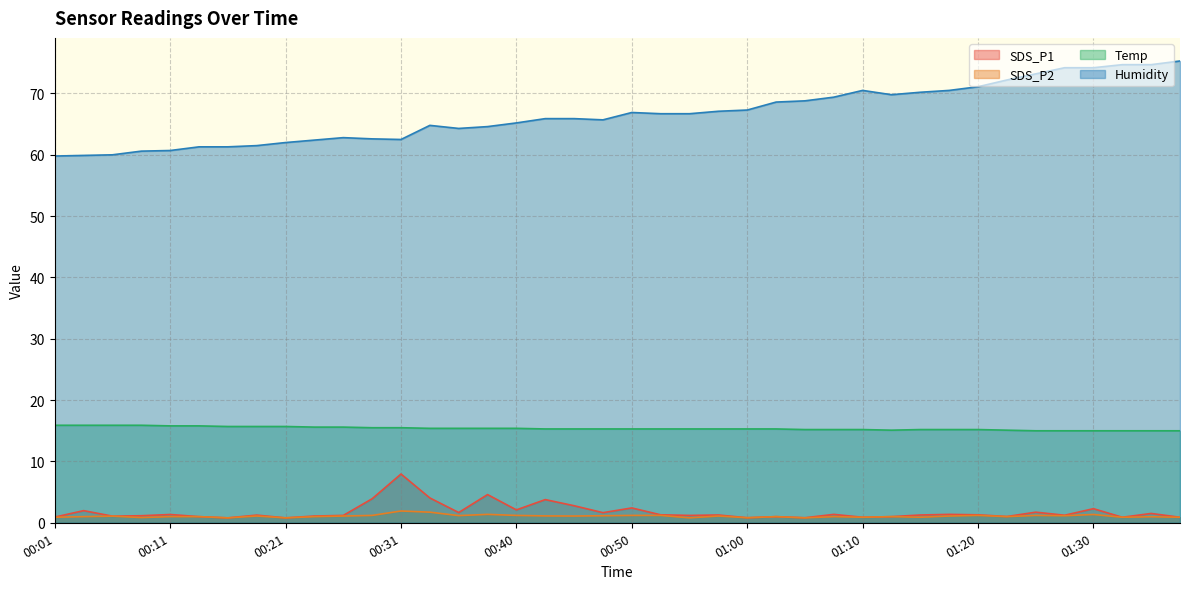

Reading left to right, extract all data points from this chart.

SDS_P1: 00:01=0.9	00:04=2.0	00:06=1.1	00:09=1.1	00:11=1.4	00:13=1.0	00:16=0.8	00:18=1.2	00:21=0.8	00:23=1.1	00:26=1.2	00:28=3.9	00:31=8.0	00:33=4.0	00:36=1.7	00:38=4.6	00:40=2.1	00:43=3.8	00:45=2.8	00:48=1.6	00:50=2.4	00:53=1.3	00:55=1.2	00:58=1.3	01:00=0.8	01:03=1.0	01:05=0.8	01:08=1.4	01:10=0.9	01:12=1.0	01:15=1.3	01:17=1.4	01:20=1.3	01:22=1.0	01:25=1.7	01:27=1.2	01:30=2.3	01:32=0.9	01:35=1.5	01:37=0.9
SDS_P2: 00:01=0.9	00:04=1.0	00:06=1.1	00:09=0.8	00:11=1.0	00:13=1.0	00:16=0.8	00:18=1.1	00:21=0.8	00:23=1.0	00:26=1.1	00:28=1.2	00:31=1.9	00:33=1.7	00:36=1.2	00:38=1.4	00:40=1.2	00:43=1.1	00:45=1.1	00:48=1.1	00:50=1.2	00:53=1.2	00:55=0.8	00:58=1.1	01:00=0.8	01:03=1.0	01:05=0.8	01:08=1.0	01:10=0.9	01:12=1.0	01:15=0.9	01:17=1.1	01:20=1.2	01:22=1.0	01:25=1.2	01:27=1.1	01:30=1.4	01:32=0.9	01:35=1.0	01:37=0.9
Temp: 00:01=15.9	00:04=15.9	00:06=15.9	00:09=15.9	00:11=15.8	00:13=15.8	00:16=15.7	00:18=15.7	00:21=15.7	00:23=15.6	00:26=15.6	00:28=15.5	00:31=15.5	00:33=15.4	00:36=15.4	00:38=15.4	00:40=15.4	00:43=15.3	00:45=15.3	00:48=15.3	00:50=15.3	00:53=15.3	00:55=15.3	00:58=15.3	01:00=15.3	01:03=15.3	01:05=15.2	01:08=15.2	01:10=15.2	01:12=15.1	01:15=15.2	01:17=15.2	01:20=15.2	01:22=15.1	01:25=15.0	01:27=15.0	01:30=15.0	01:32=15.0	01:35=15.0	01:37=15.0
Humidity: 00:01=59.8	00:04=59.9	00:06=60.0	00:09=60.6	00:11=60.7	00:13=61.3	00:16=61.3	00:18=61.5	00:21=62.0	00:23=62.4	00:26=62.8	00:28=62.6	00:31=62.5	00:33=64.8	00:36=64.3	00:38=64.6	00:40=65.2	00:43=65.9	00:45=65.9	00:48=65.7	00:50=66.9	00:53=66.7	00:55=66.7	00:58=67.1	01:00=67.3	01:03=68.6	01:05=68.8	01:08=69.4	01:10=70.5	01:12=69.8	01:15=70.2	01:17=70.5	01:20=71.1	01:22=72.2	01:25=73.2	01:27=74.2	01:30=74.2	01:32=74.7	01:35=74.7	01:37=75.3